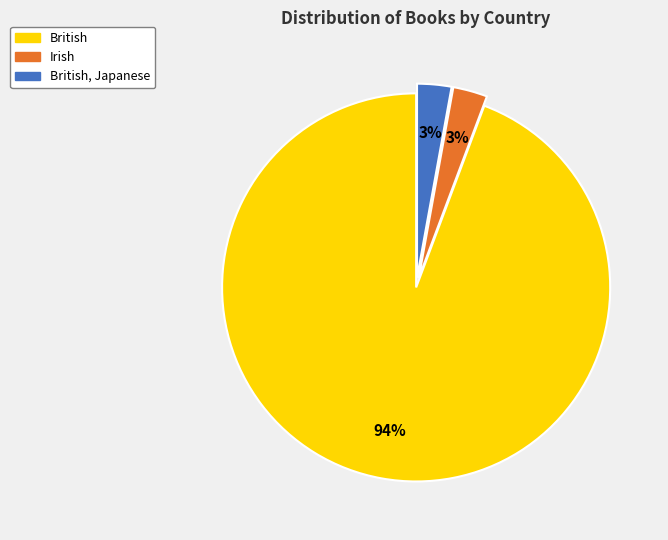

What percentage is the British, Japanese slice, to the nearest percent?

3%